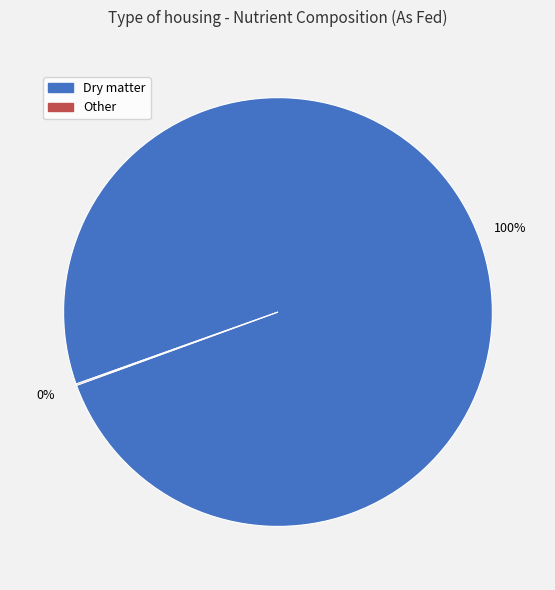

To the nearest percent, what is the average slice percentage?

50%